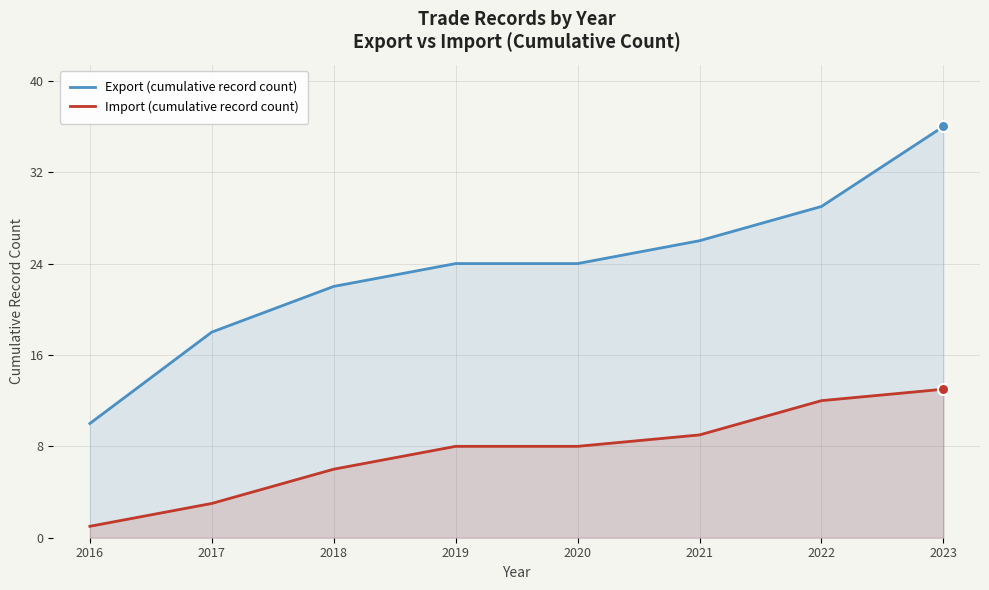

Rank the series by their average value, from lowest to highest.

Import (cumulative record count), Export (cumulative record count)